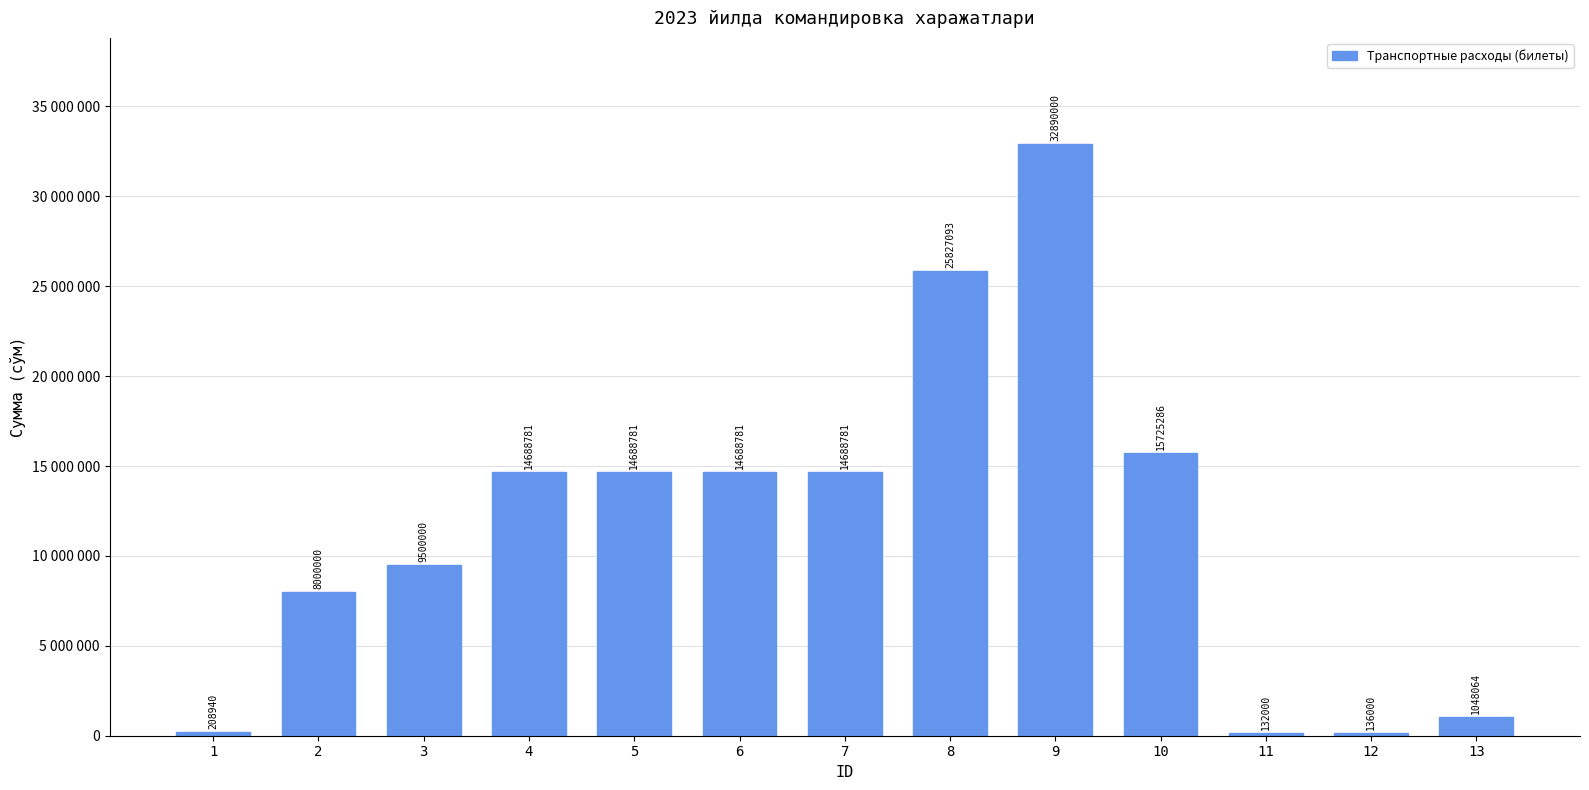

Between 12 and 9, which is larger?

9